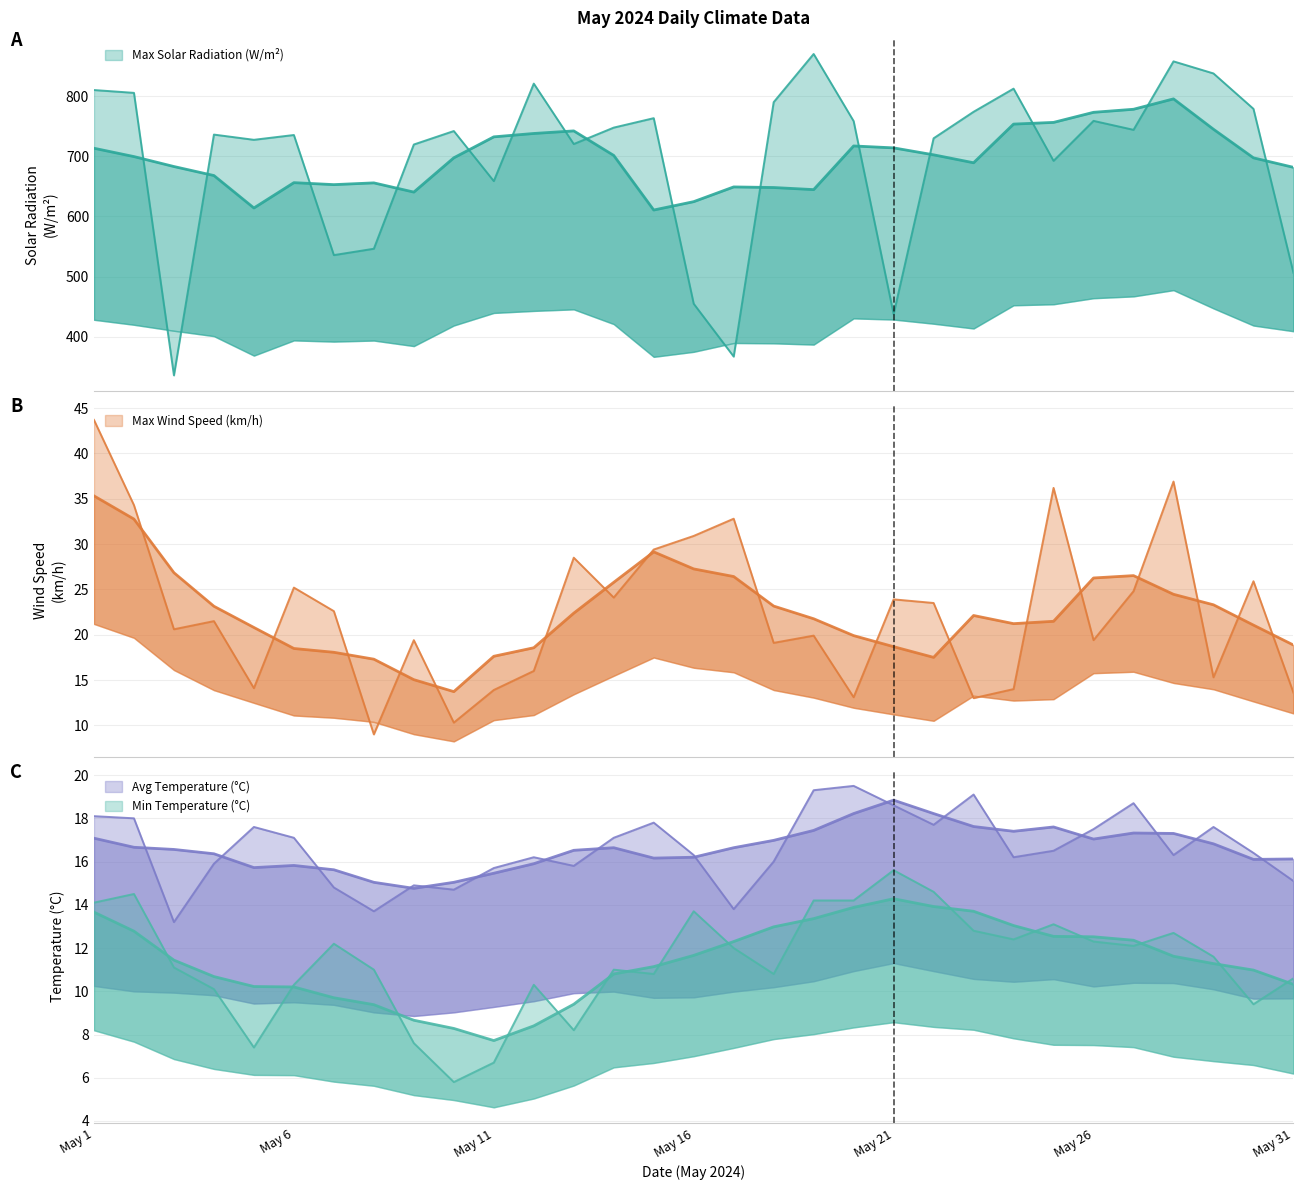

The value of Min Temperature (°C) at May 3 is 11.1. True or false?

True